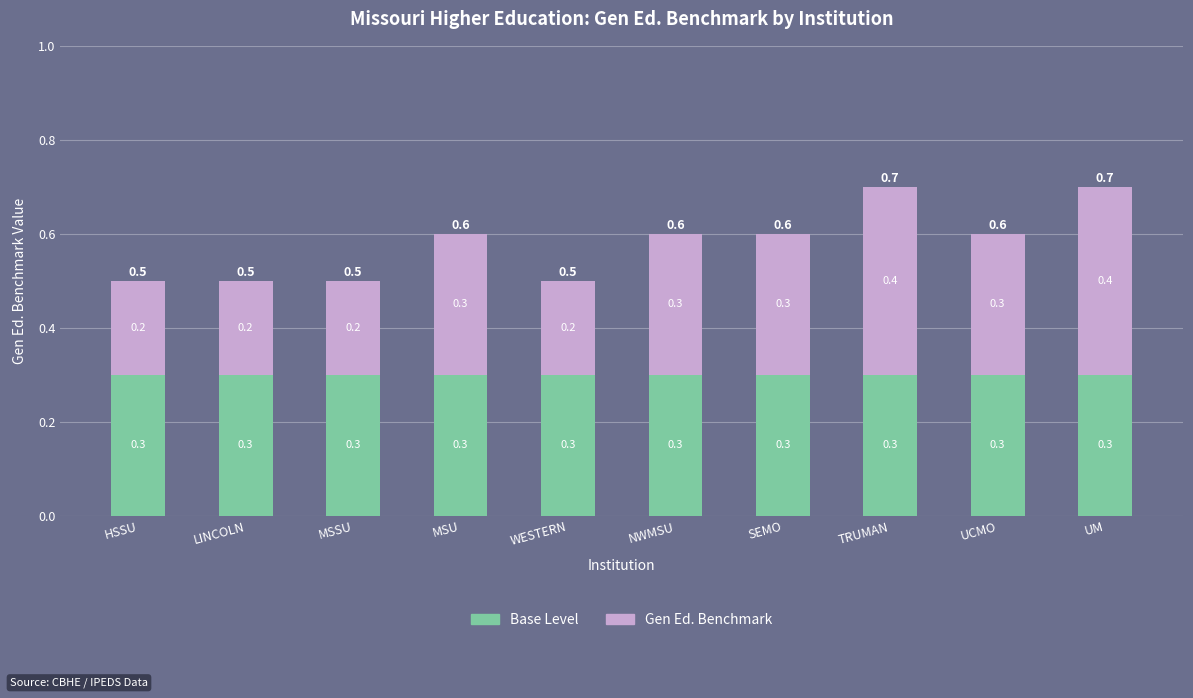

Reading left to right, what are the values for Base Level?

HSSU=0.3	LINCOLN=0.3	MSSU=0.3	MSU=0.3	WESTERN=0.3	NWMSU=0.3	SEMO=0.3	TRUMAN=0.3	UCMO=0.3	UM=0.3